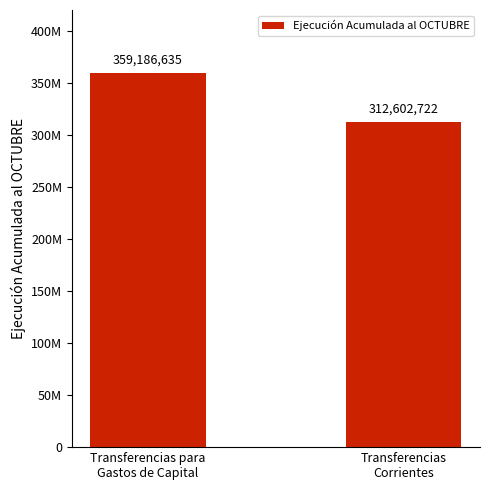

Reading left to right, what are all the values shown in this chart?

359186635	312602722